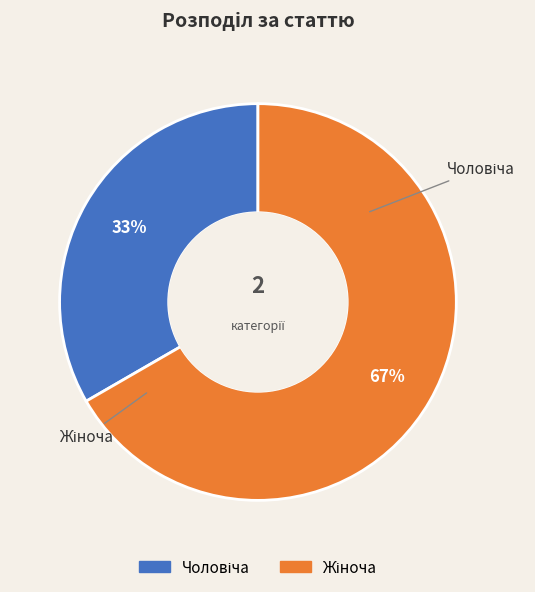

To the nearest percent, what is the average slice percentage?

50%